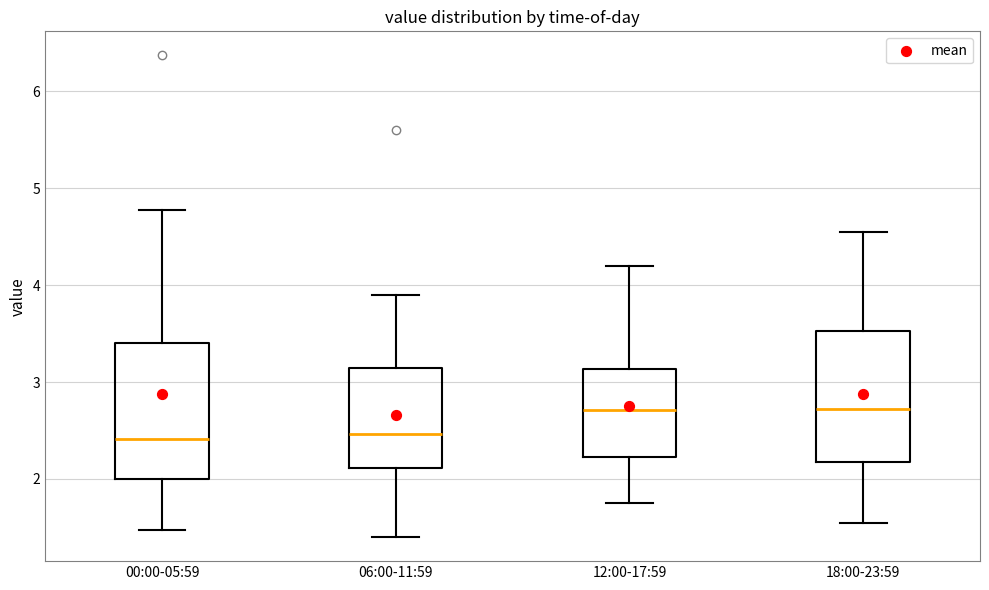

Reading left to right, transcribe this box plot: for each box, give where its median line is, the range the box spans, and where its two whiskers end, as read against the y-axis. The values are not printed on the chart, so give them approximately, as read against the axis.

00:00-05:59: median 2.4, box 2.0 to 3.4, whiskers 1.5 to 4.8
06:00-11:59: median 2.5, box 2.1 to 3.1, whiskers 1.4 to 3.9
12:00-17:59: median 2.7, box 2.2 to 3.1, whiskers 1.8 to 4.2
18:00-23:59: median 2.7, box 2.2 to 3.5, whiskers 1.6 to 4.6